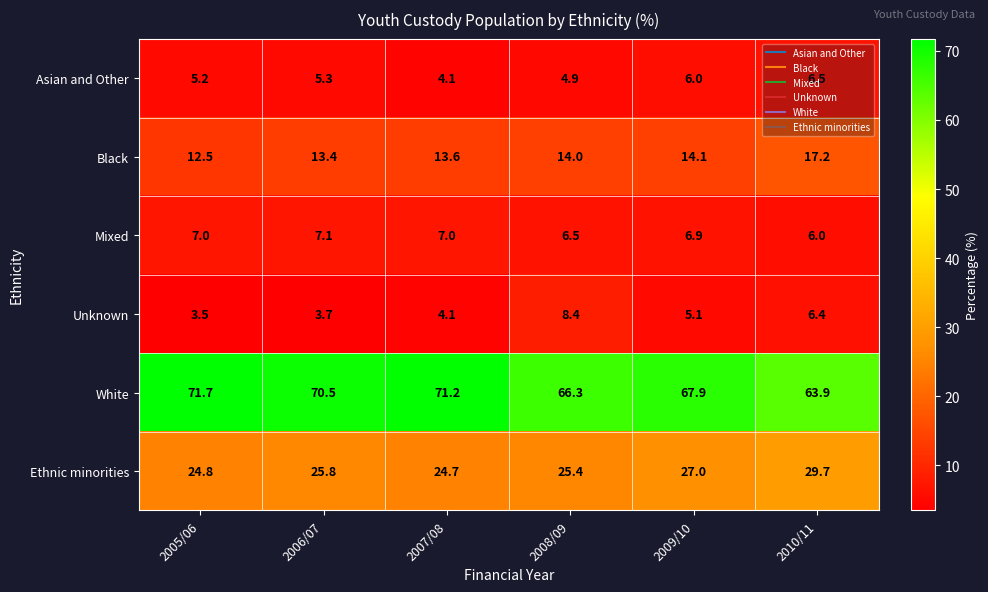

What is the sum of all Black values?

84.8